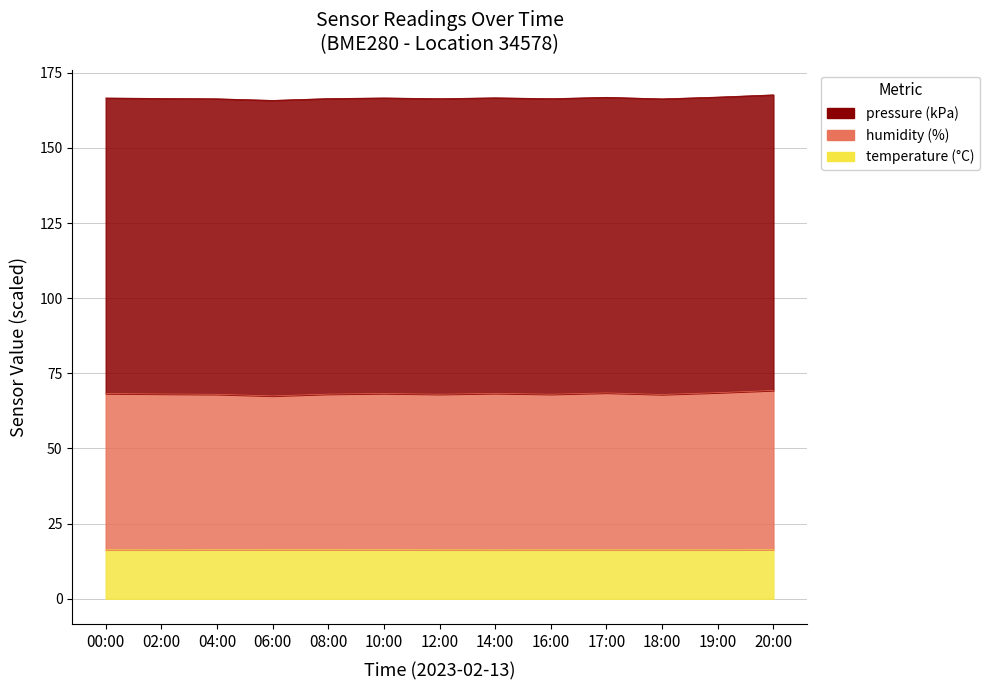

What is the minimum value for temperature?

16.3